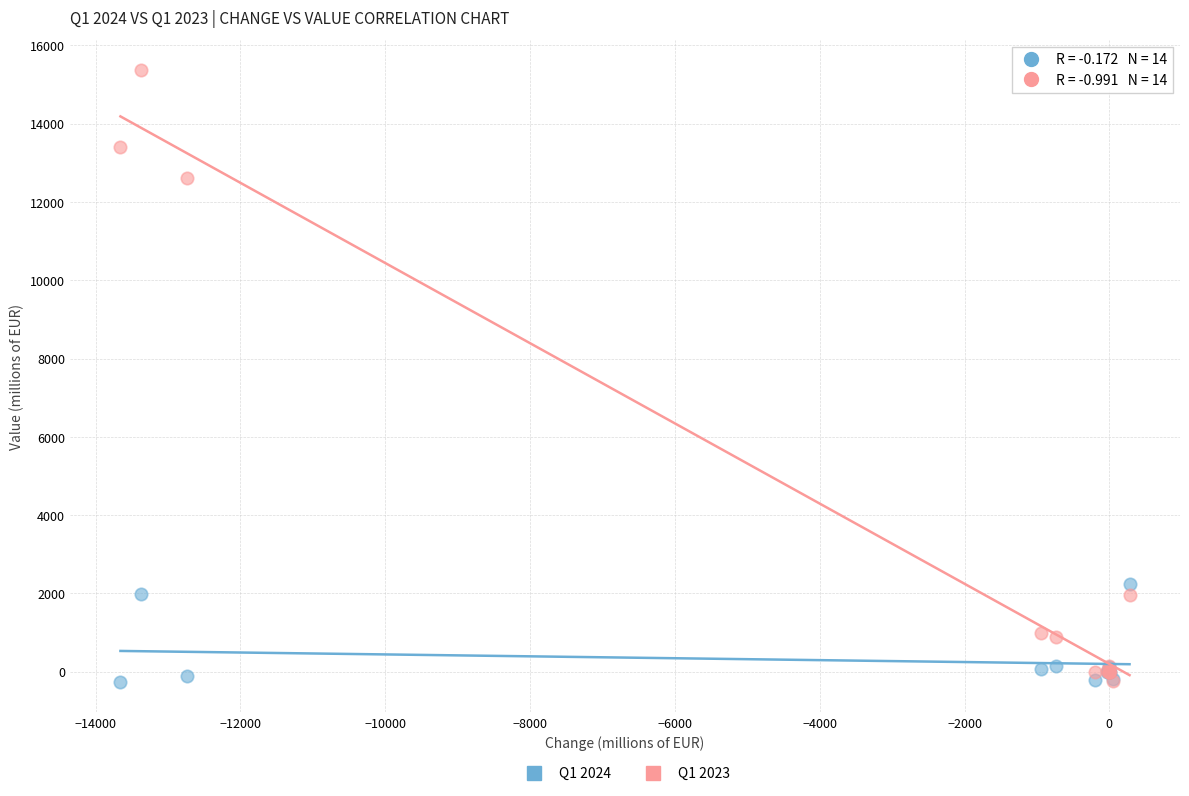

Across all series, what Y value is closest to 7552?

12623